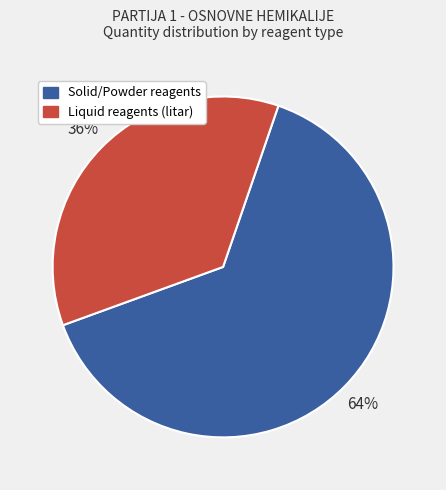

How many segments does this pie chart have?

2